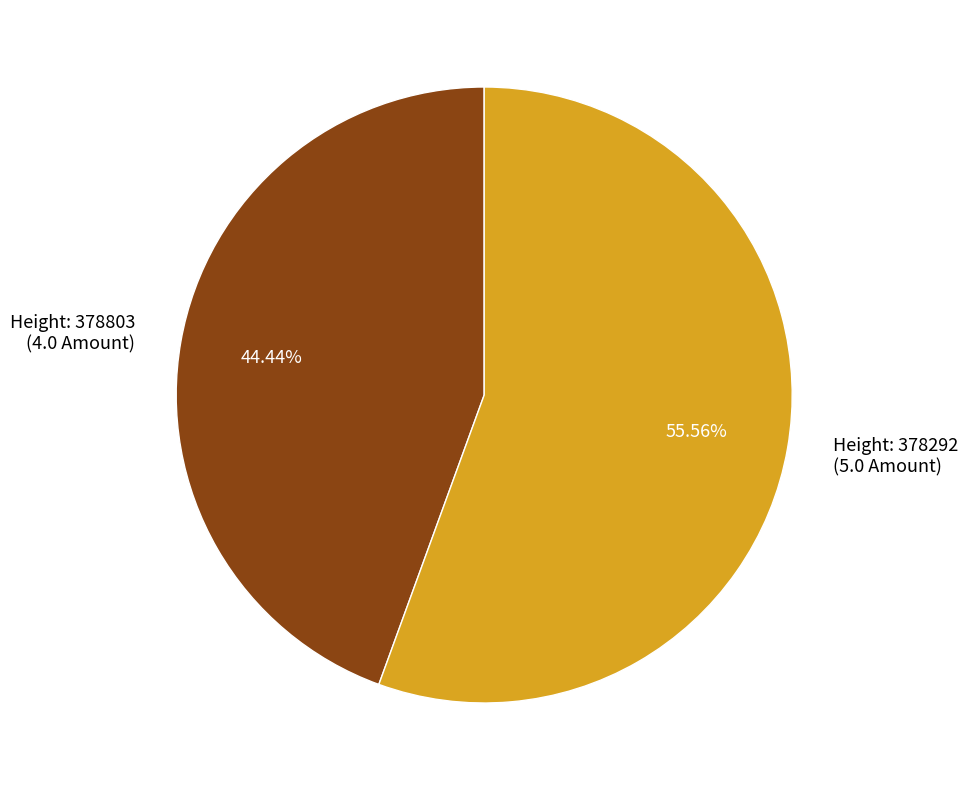

Rank the categories by value from highest to lowest.

Height: 378292 (5.0 Amount), Height: 378803 (4.0 Amount)